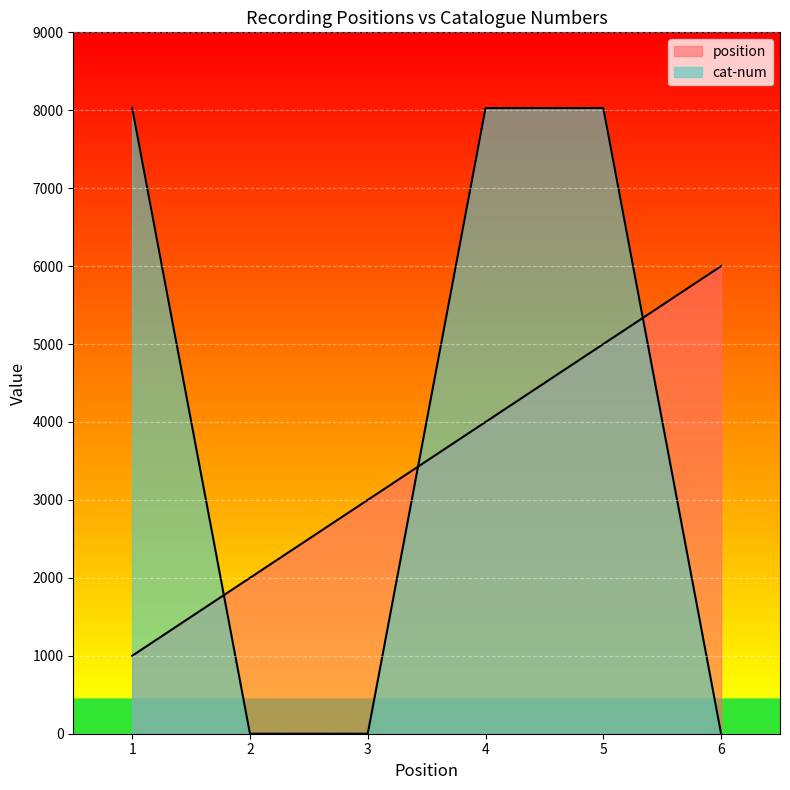

Count the number of data series in this chart.

2